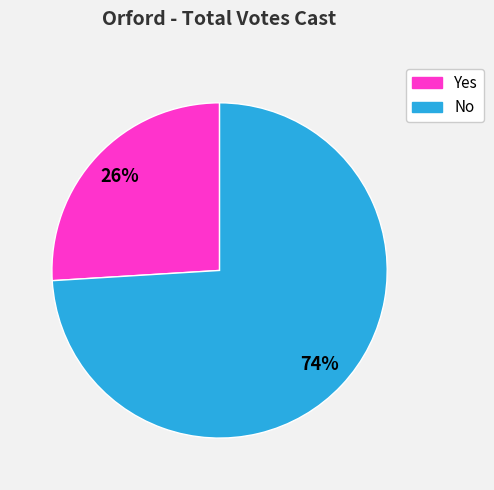

What is the largest slice in the pie chart?

No